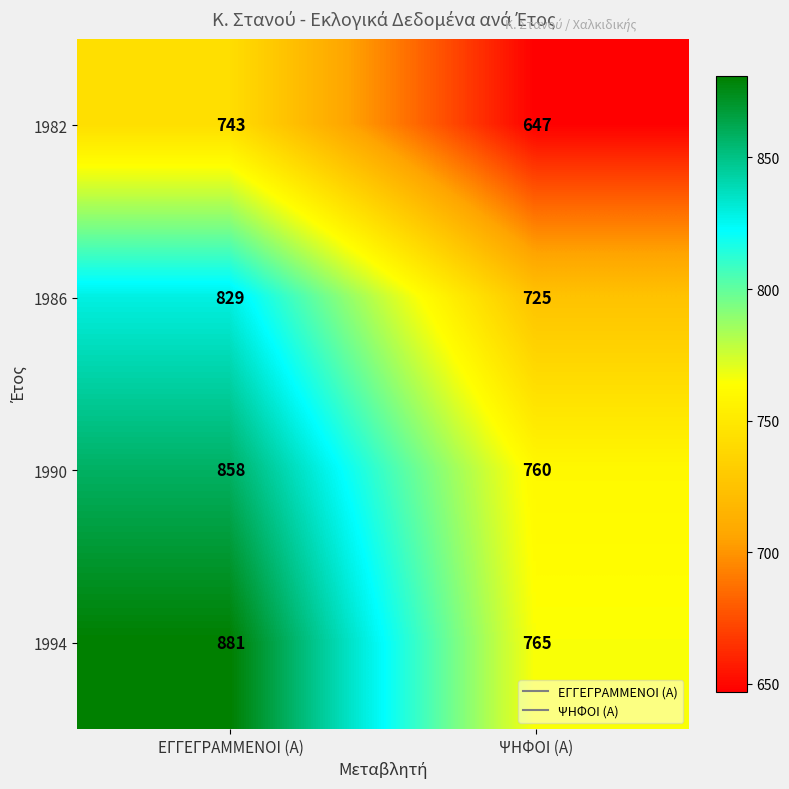

Read the 1990 value at ΕΓΓΕΓΡΑΜΜΕΝΟΙ (Α).

858